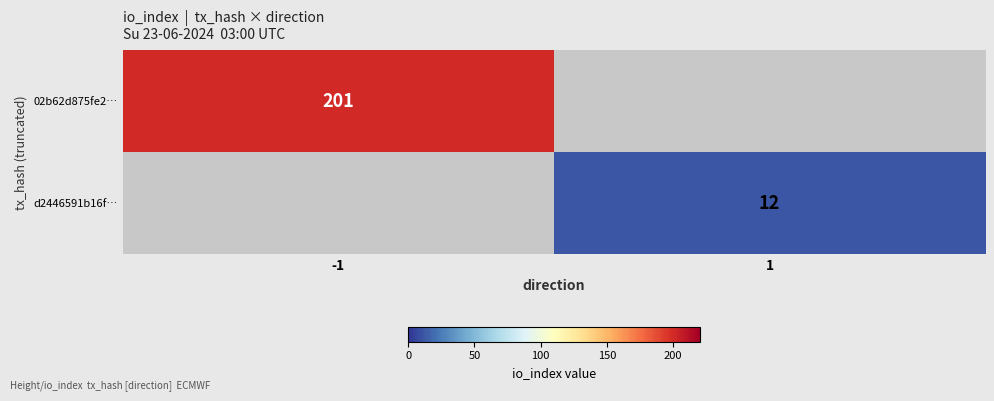

The 02b62d875fe2… series shows 201 at -1. True or false?

True